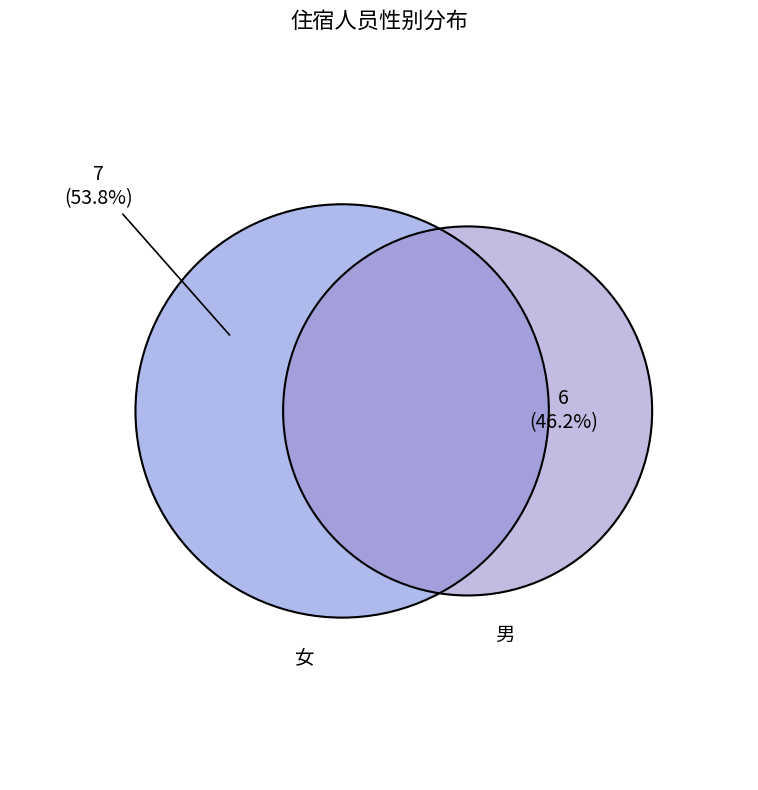

The 男 slice represents 35% of the pie. True or false?

False